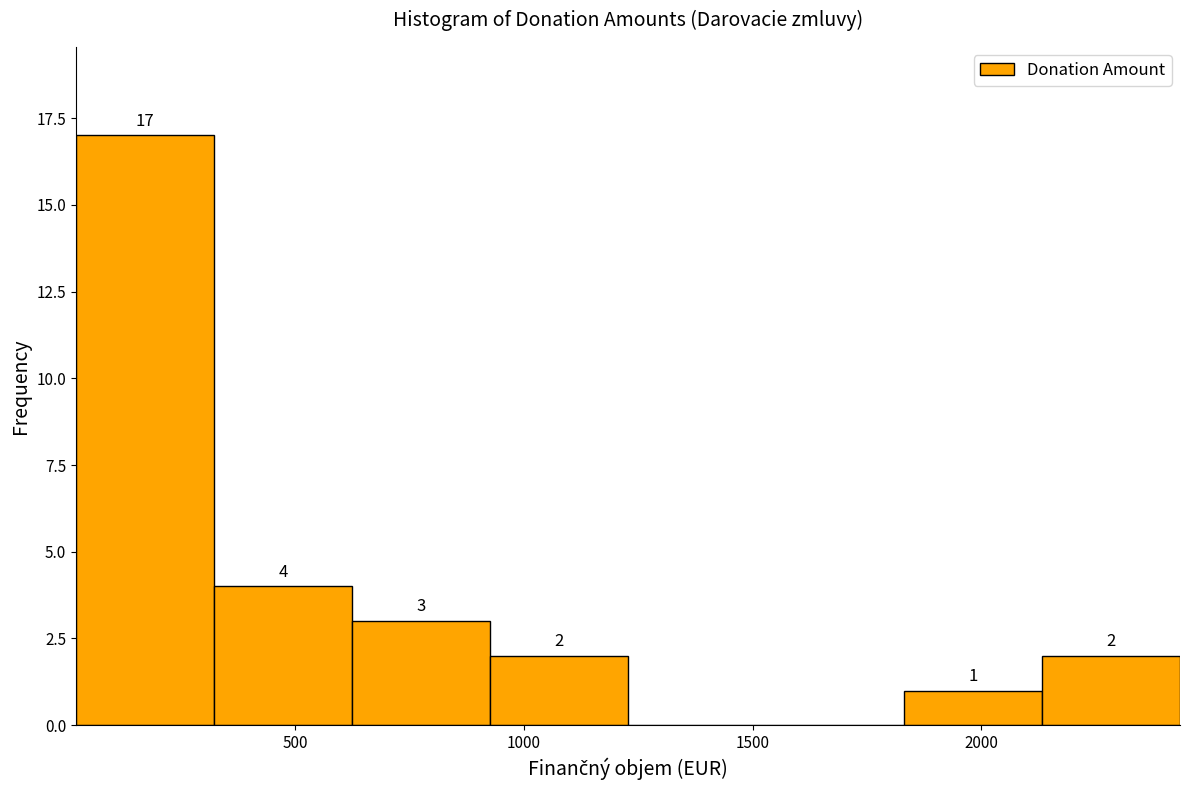

Over which range of the x-axis is the bar tallest?

0 to 300